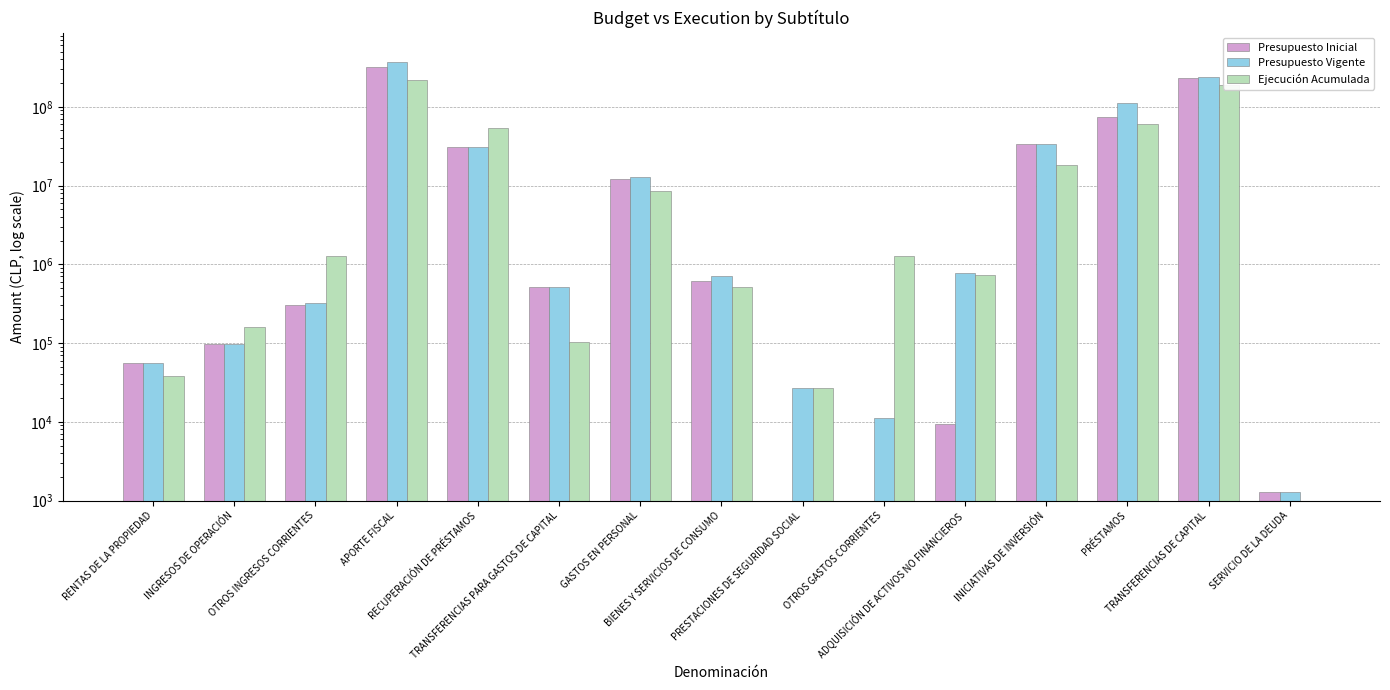

At how many categories does at least one series exceed 122579559?

2